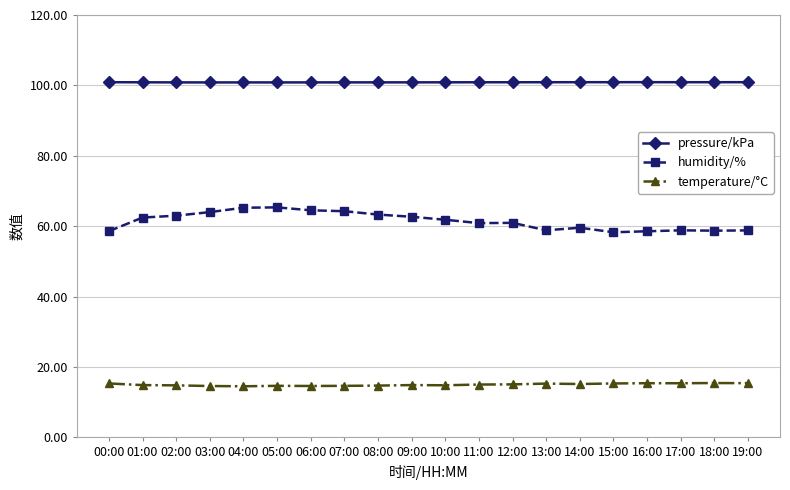

In humidity/%, how many points are lower than both neighbors (excluding endpoints)?

4